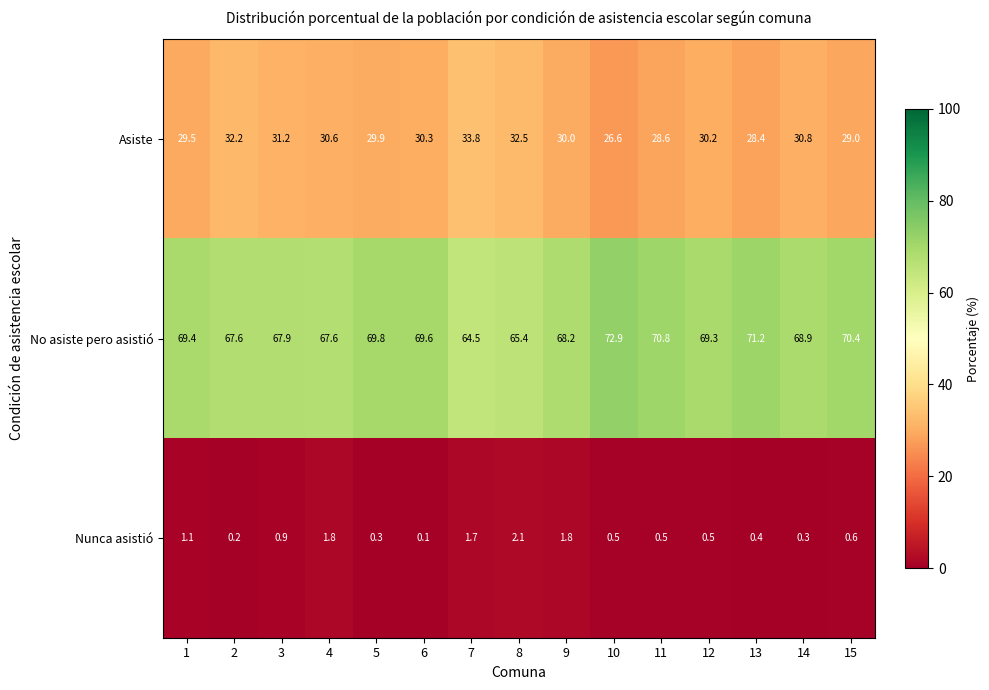

At how many categories does at least one series exceed 41?

15